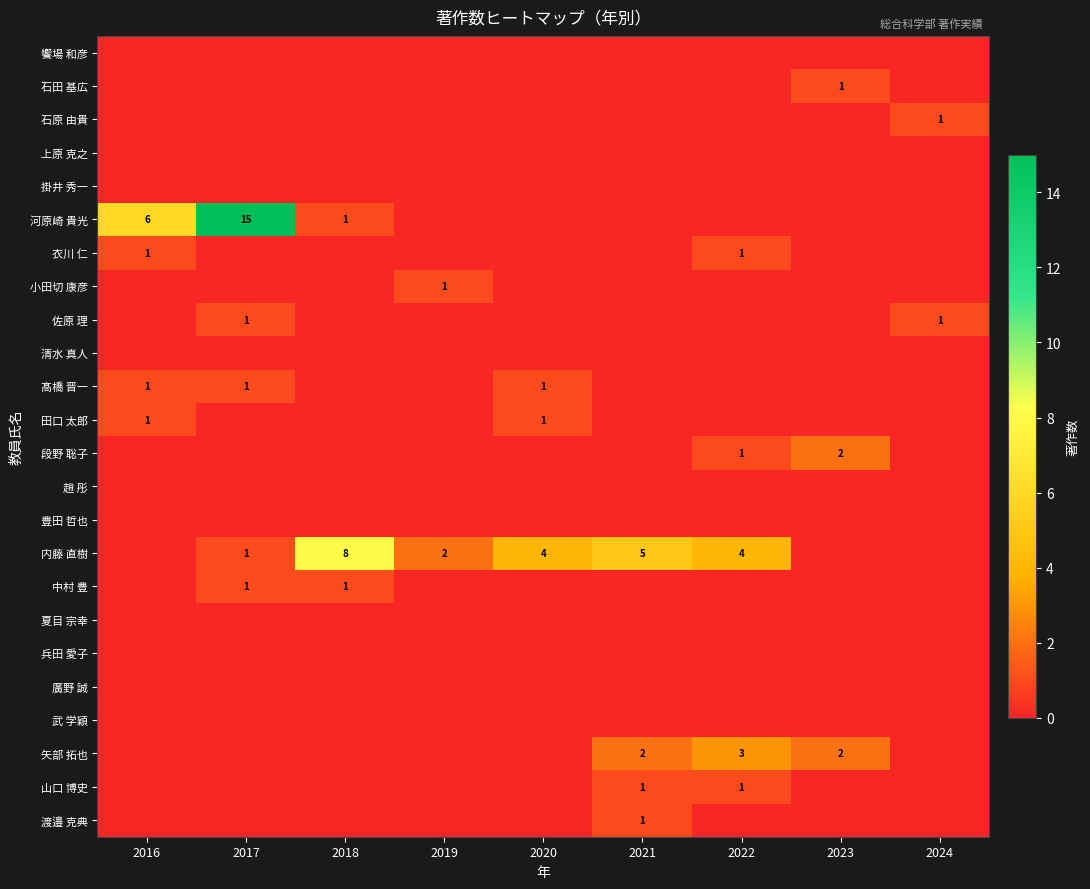

What is the total value across all series at 2022?

10